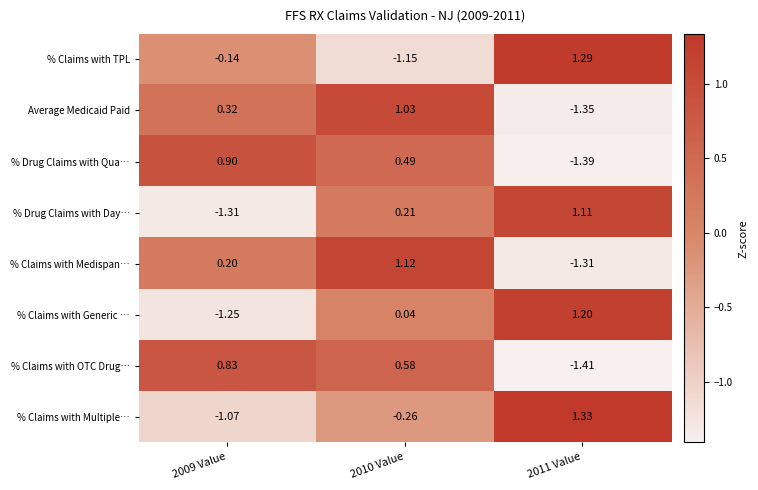

Which series has the largest range (max minus min)?

% Claims with Generic …